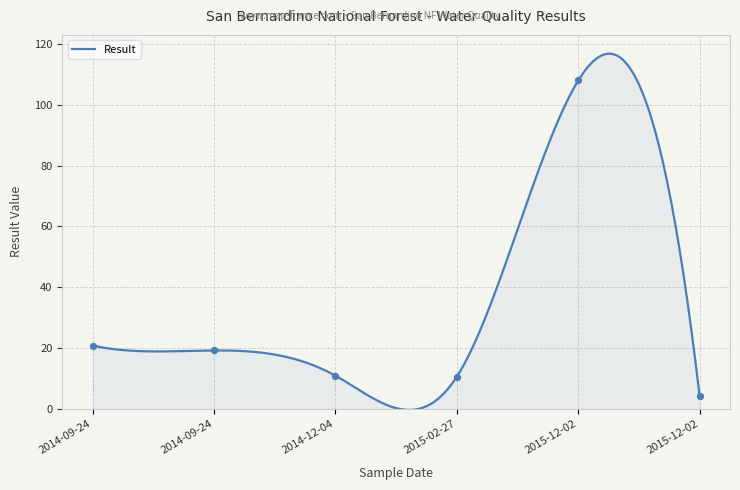

Between 2015-02-27 and 2015-12-02, which is larger?

2015-12-02